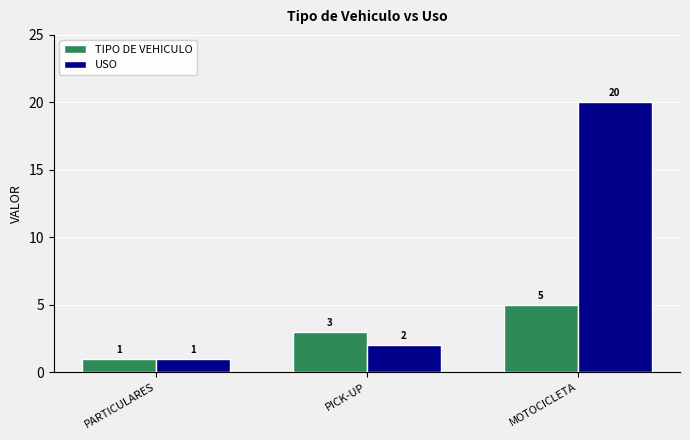

Reading right to left, what are all the values shown in this chart?

Tipo de Vehiculo: 5	3	1
Uso: 20	2	1